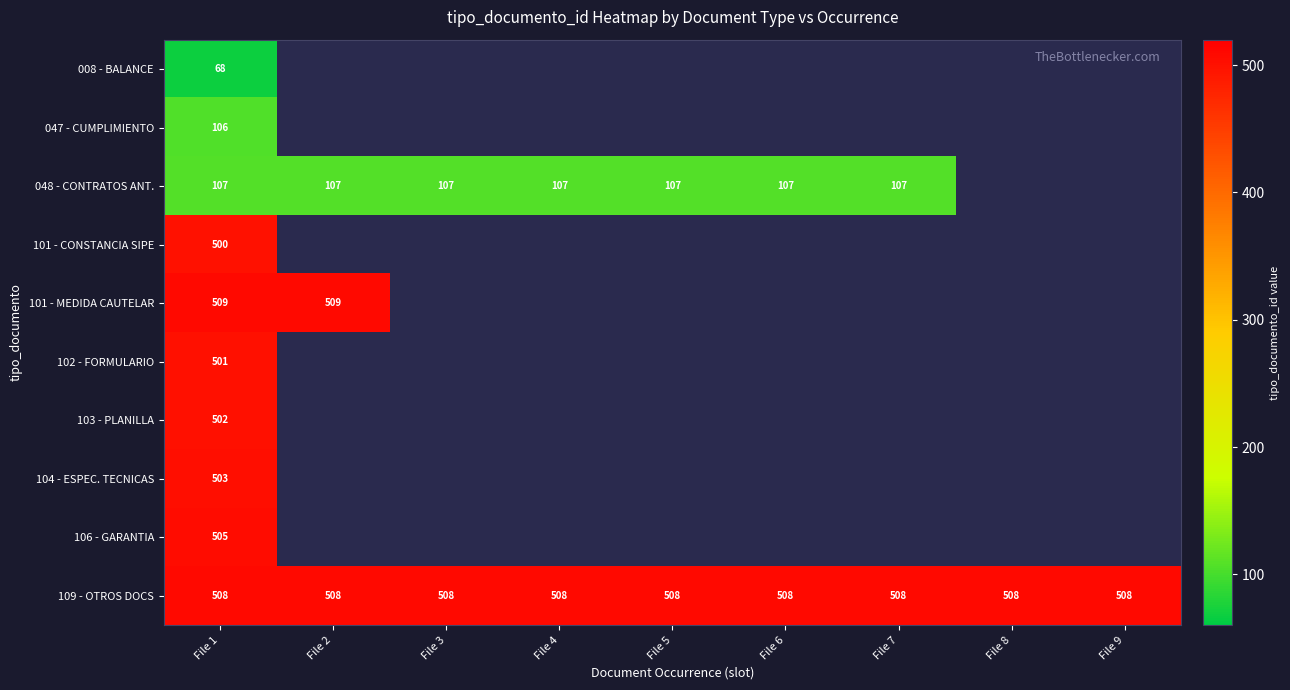

At File 1, list the series in order from largest to smallest.

101 - MEDIDA CAUTELAR, 109 - OTROS DOCS, 106 - GARANTIA, 104 - ESPEC. TECNICAS, 103 - PLANILLA, 102 - FORMULARIO, 101 - CONSTANCIA SIPE, 048 - CONTRATOS ANT., 047 - CUMPLIMIENTO, 008 - BALANCE